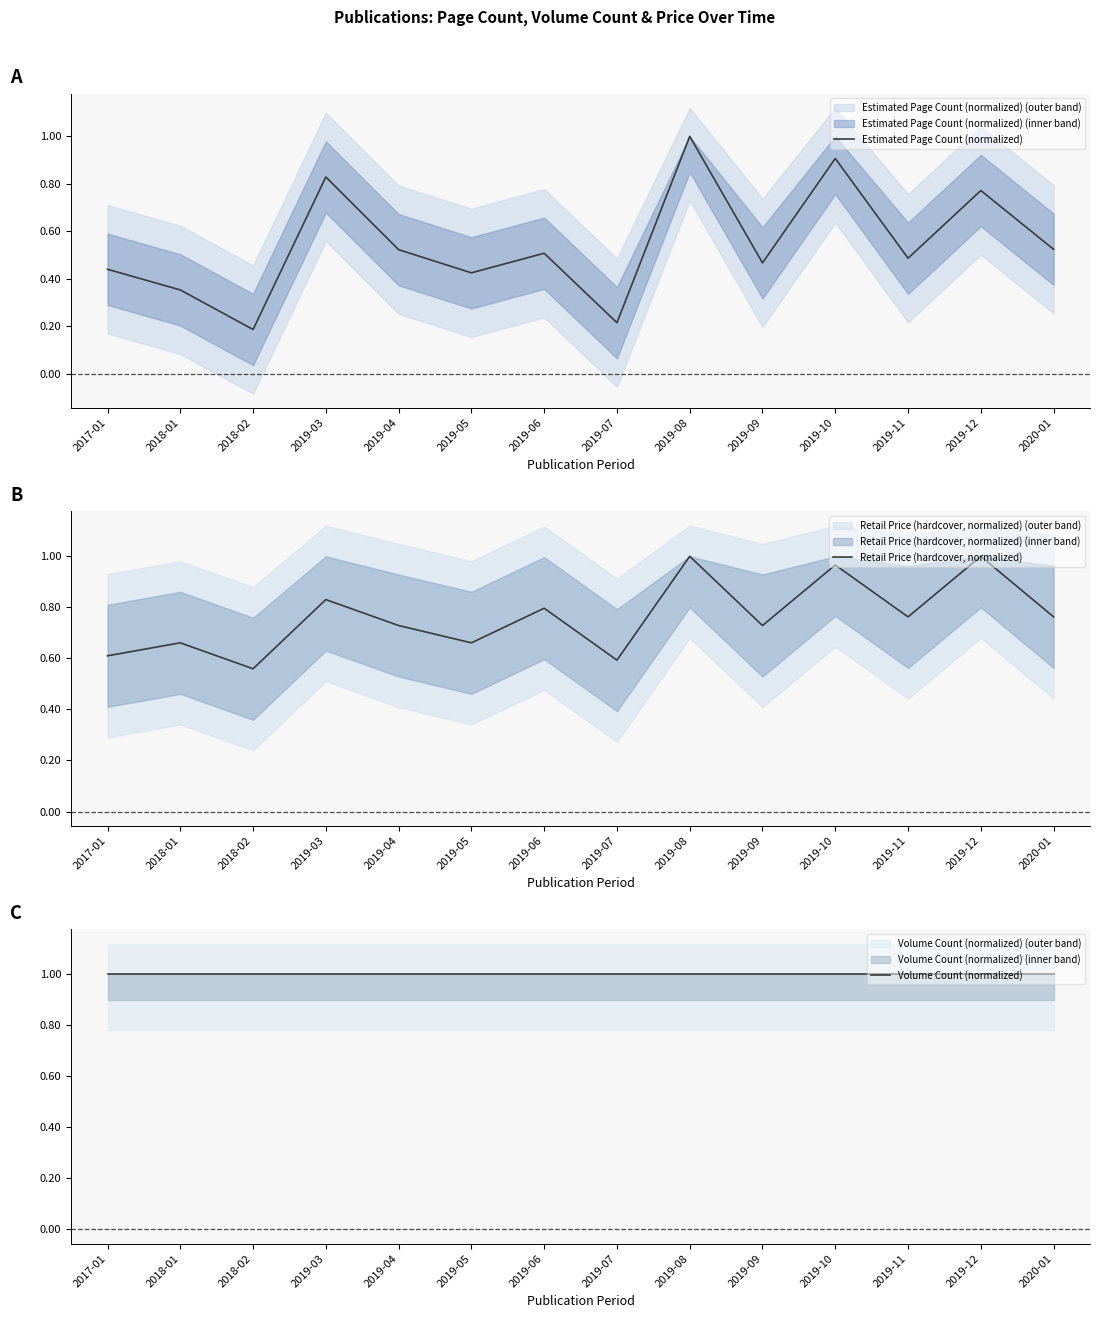

Reading left to right, extract all data points from this chart.

Estimated Page Count (normalized): 0.4	0.4	0.2	0.8	0.5	0.4	0.5	0.2	1.0	0.5	0.9	0.5	0.8	0.5
Retail Price (hardcover, normalized): 0.6	0.7	0.6	0.8	0.7	0.7	0.8	0.6	1.0	0.7	1.0	0.8	1.0	0.8
Volume Count (normalized): 1.0	1.0	1.0	1.0	1.0	1.0	1.0	1.0	1.0	1.0	1.0	1.0	1.0	1.0